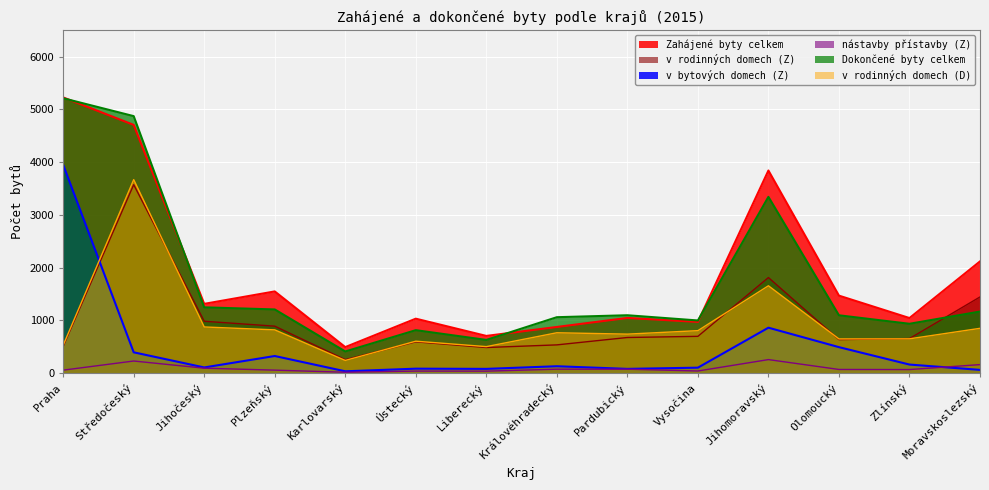

How many lines are shown in the chart?

6